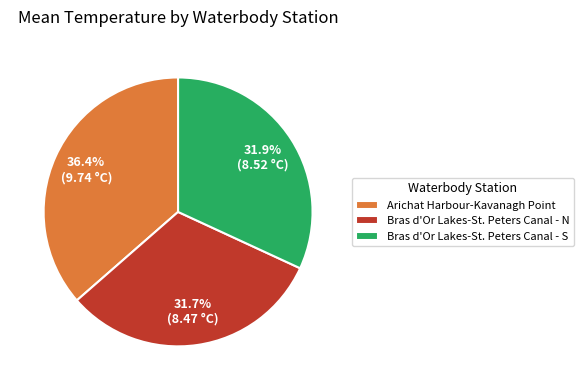

Does any single category account for the majority?

No